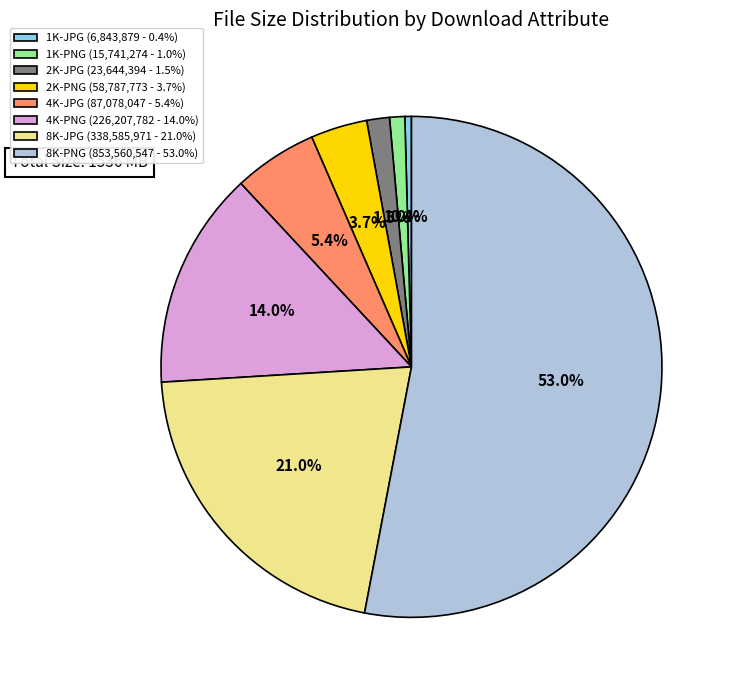

To the nearest percent, what is the average slice percentage?

12%